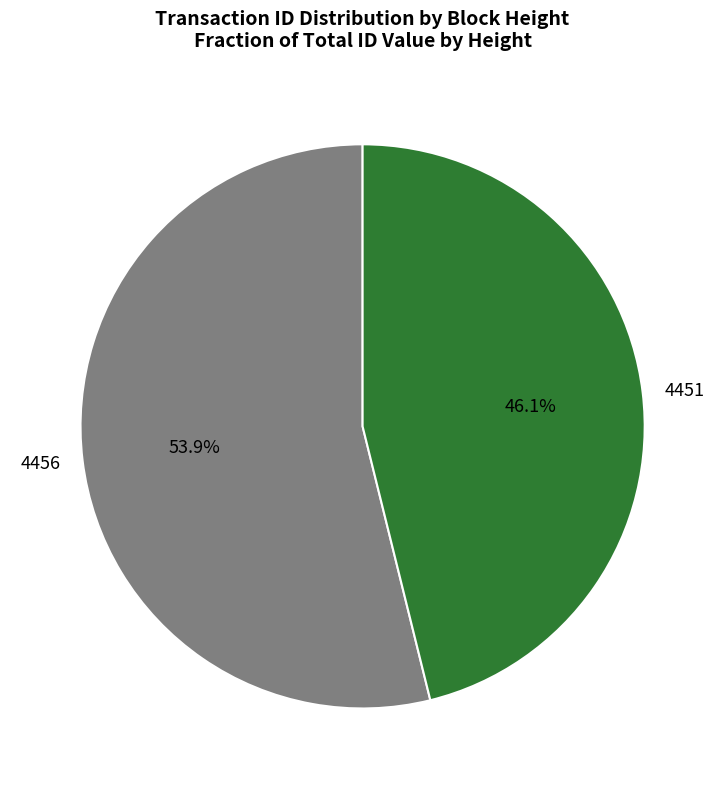

To the nearest percent, what is the difference between the 4451 and 4456 slice percentages?

8%